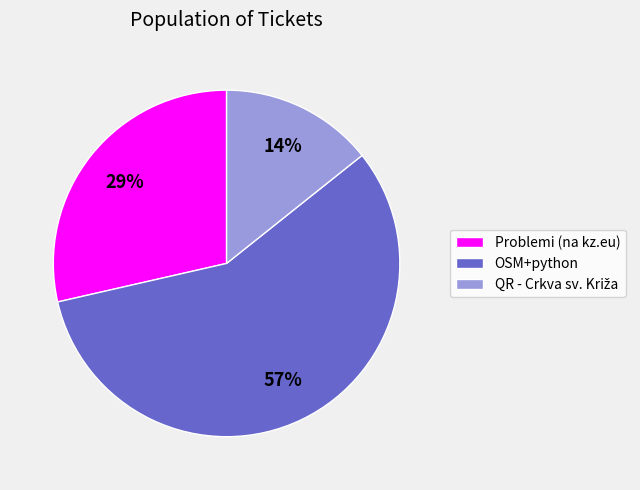

What is the ratio of the value at OSM+python to the value at Problemi (na kz.eu)?

2.0